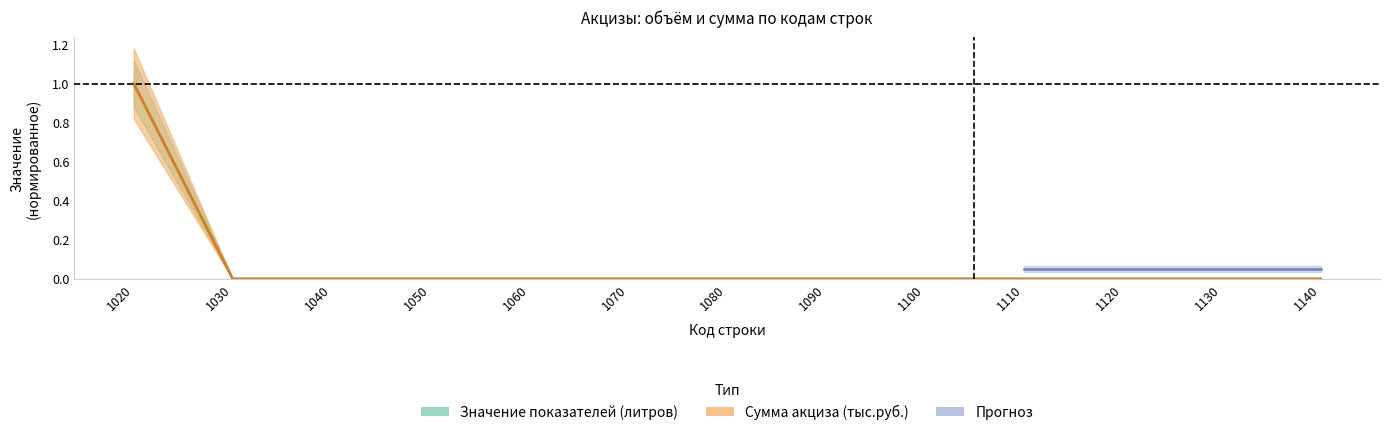

Between 1060 and 1140, which series saw the biggest shift?

Значение показателей (литров)